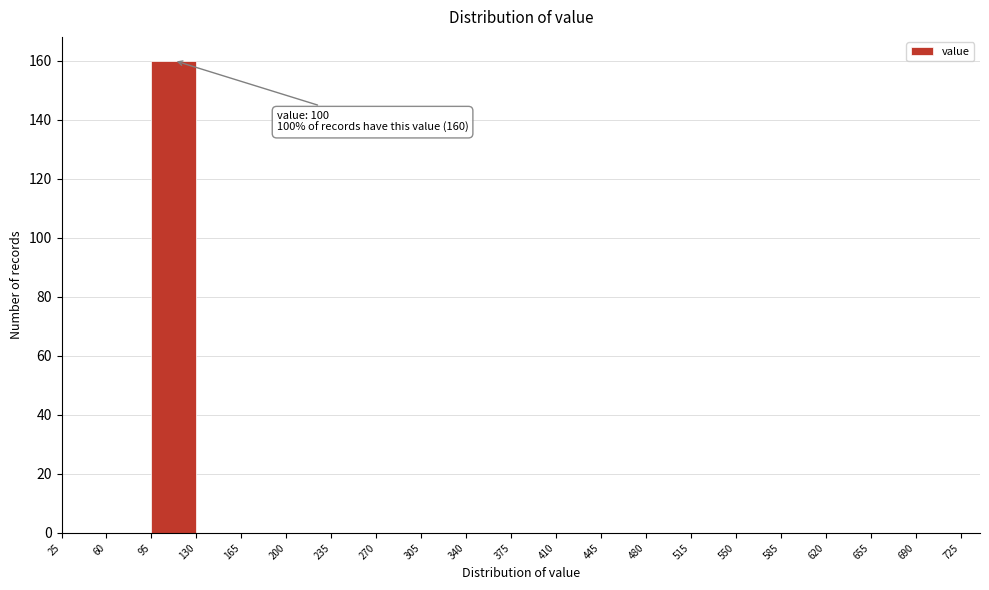

Over which range of the x-axis is the bar tallest?

95 to 130